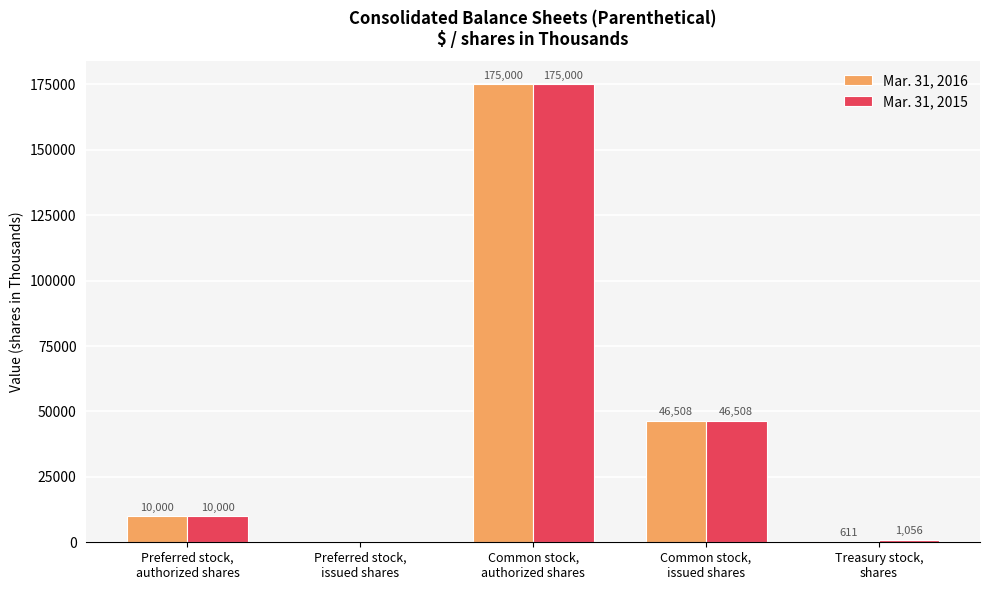

What is the sum of all Mar. 31, 2015 values?

232564